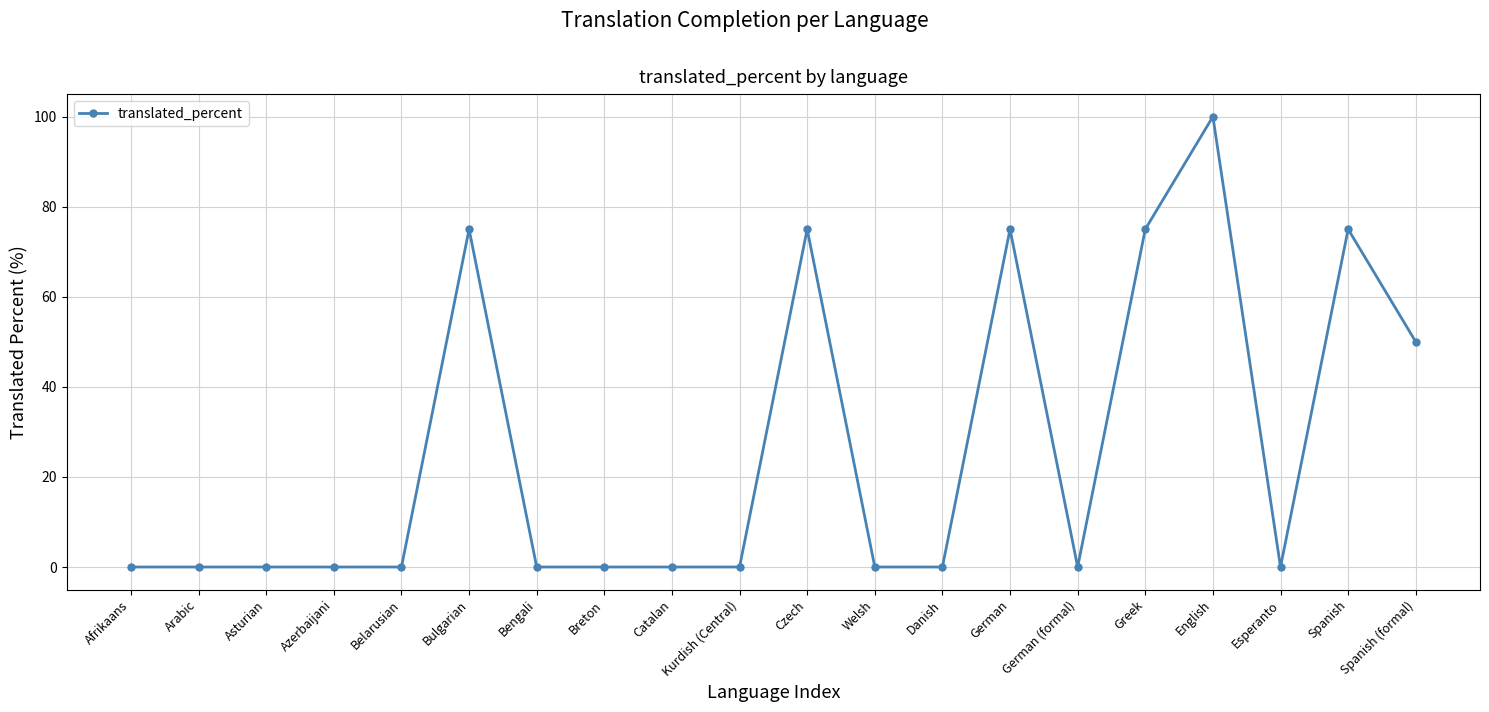

How many distinct data groups are displayed?

1